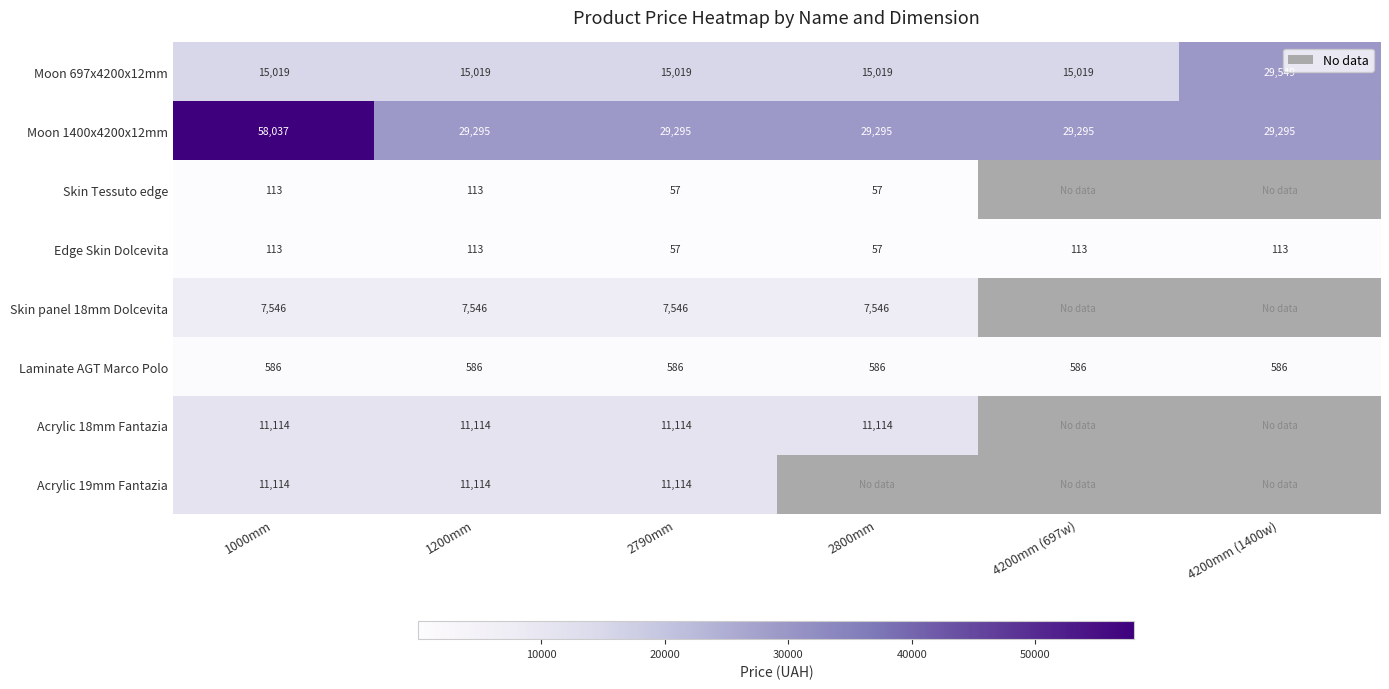

At how many categories does at least one series exceed 40311?

1